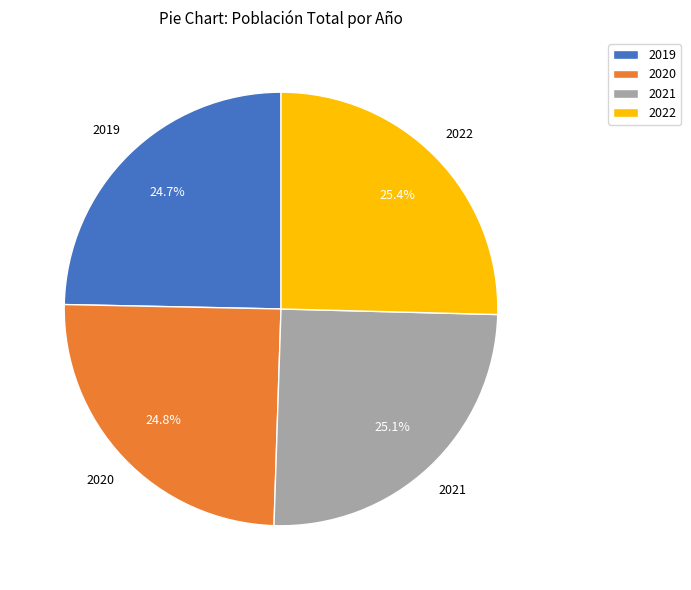

What is the ratio of the value at 2019 to the value at 2022?

1.0